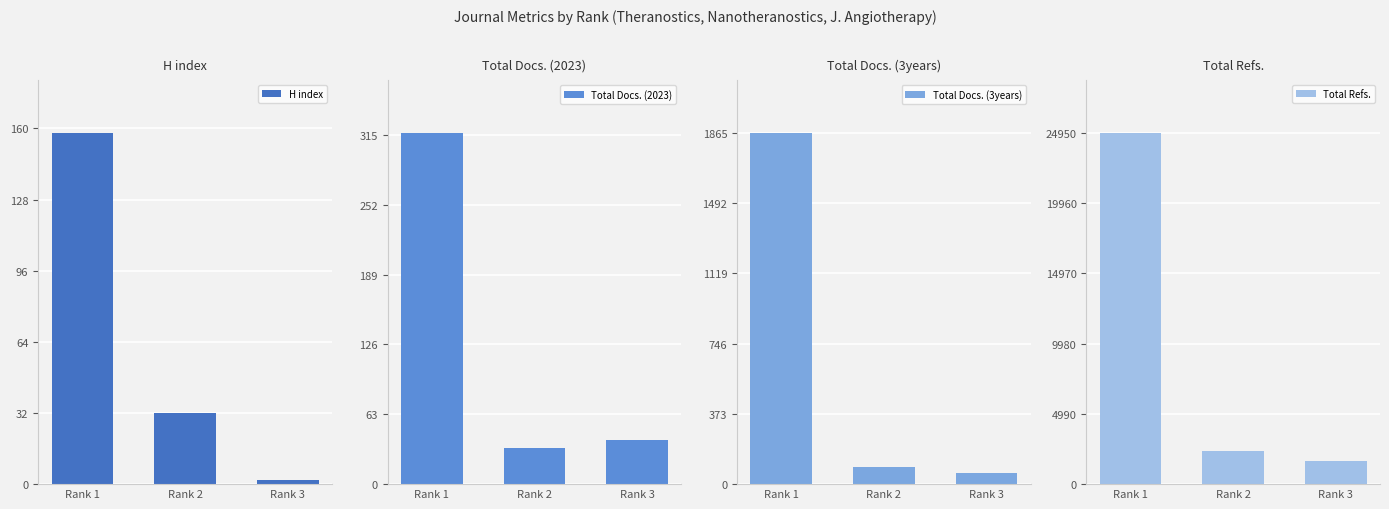

Where is H index nearest to the value 80?

Rank 2